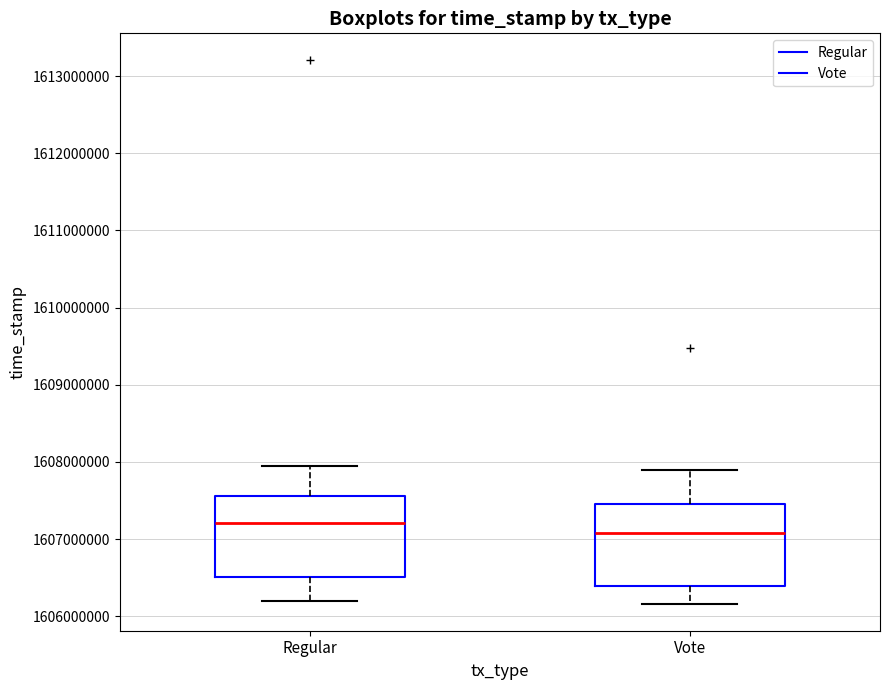

Reading left to right, transcribe this box plot: for each box, give where its median line is, the range the box spans, and where its two whiskers end, as read against the y-axis. The values are not printed on the chart, so give them approximately, as read against the axis.

Regular: median 1607200000, box 1606500000 to 1607600000, whiskers 1606200000 to 1608000000
Vote: median 1607100000, box 1606400000 to 1607500000, whiskers 1606200000 to 1607900000